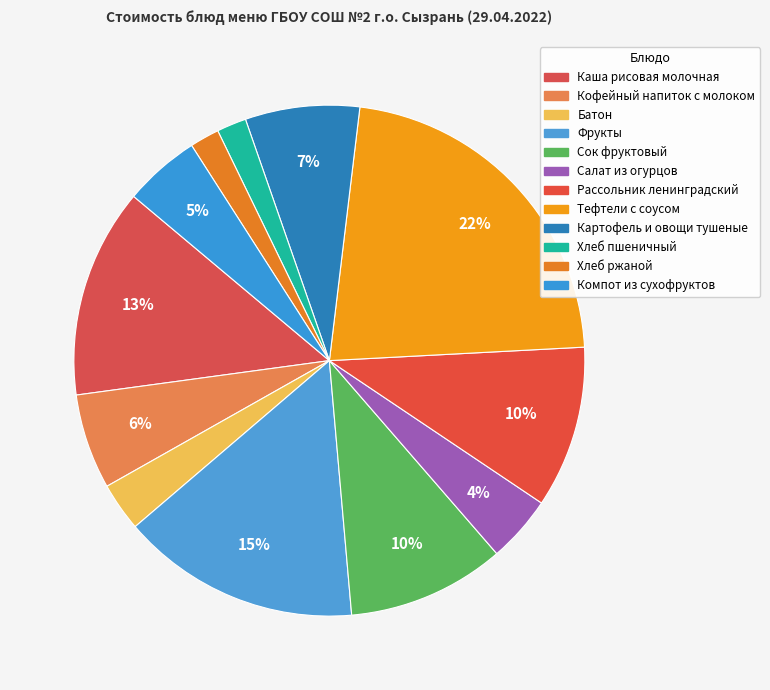

Is it true that Фрукты is 15% of the pie?

True